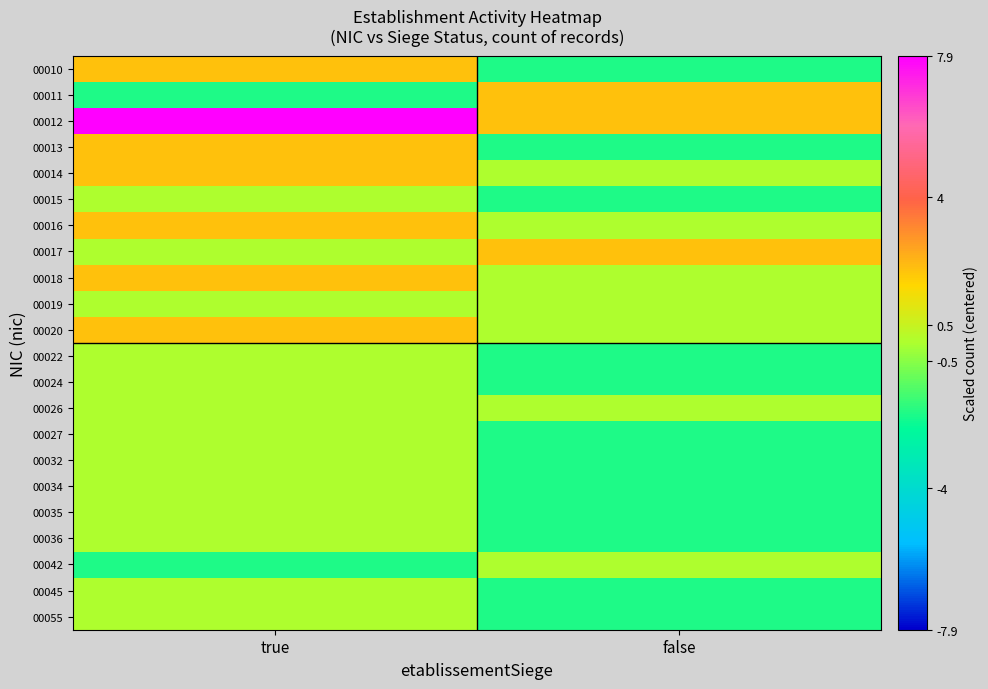

What is the spread (max minus min) of values at true?

9.8